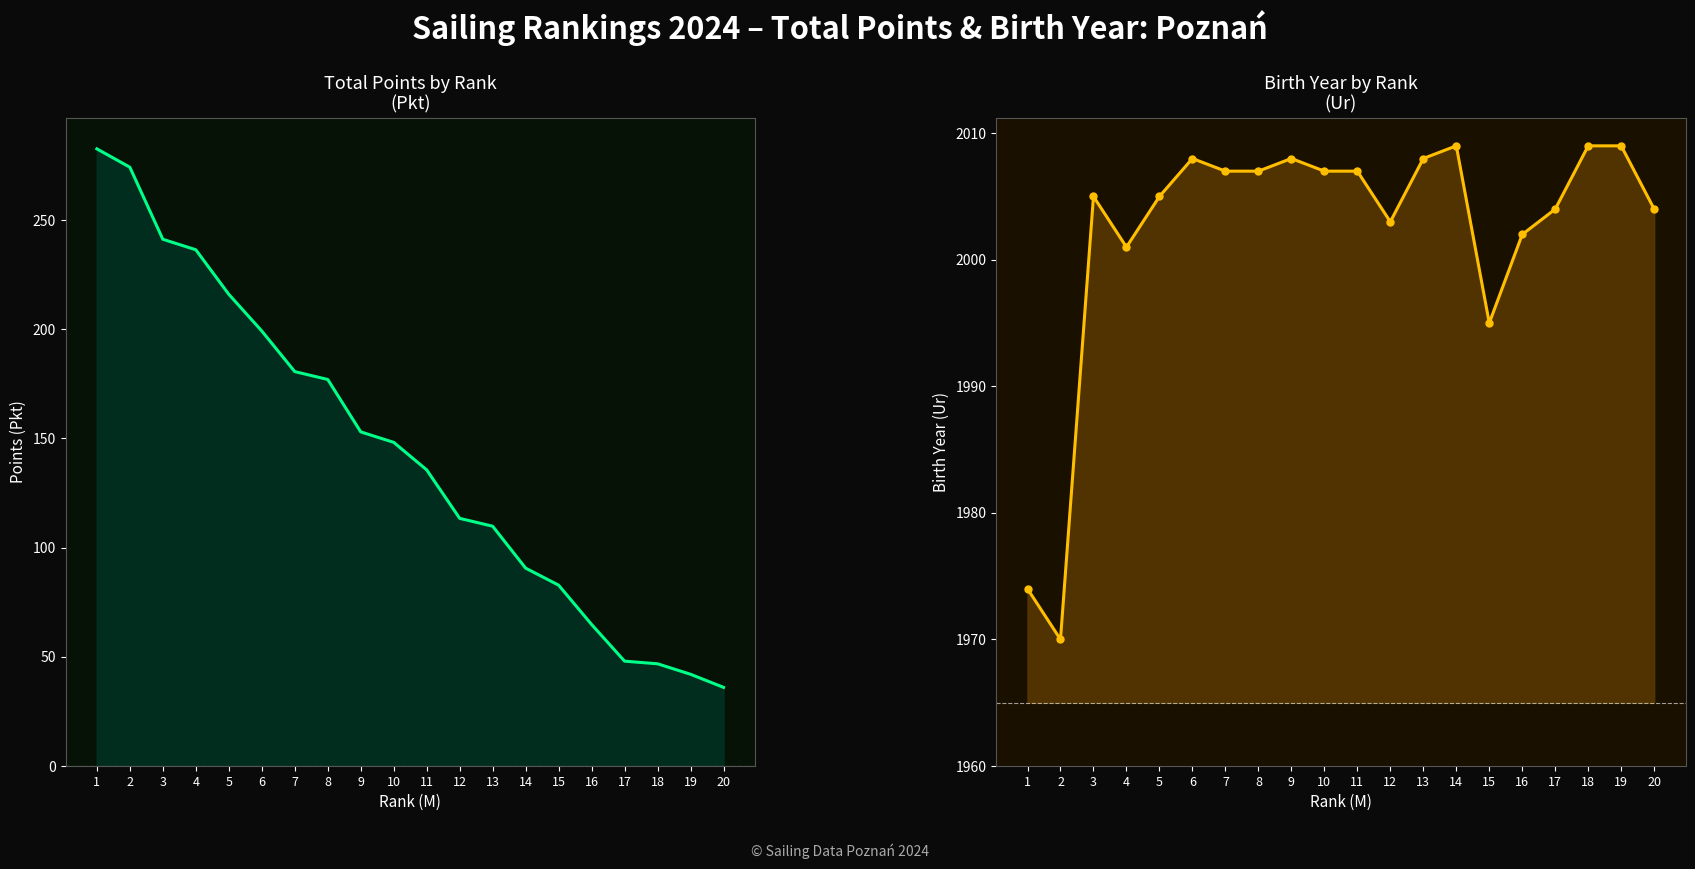

Reading left to right, extract all data points from this chart.

Pkt: 1=282.6	2=274.2	3=241.2	4=236.4	5=216.0	6=199.2	7=180.6	8=177.0	9=153.0	10=148.2	11=135.6	12=113.4	13=109.8	14=90.6	15=82.8	16=64.8	17=48.0	18=46.8	19=42.0	20=36.0
Ur: 1=1974.0	2=1970.0	3=2005.0	4=2001.0	5=2005.0	6=2008.0	7=2007.0	8=2007.0	9=2008.0	10=2007.0	11=2007.0	12=2003.0	13=2008.0	14=2009.0	15=1995.0	16=2002.0	17=2004.0	18=2009.0	19=2009.0	20=2004.0